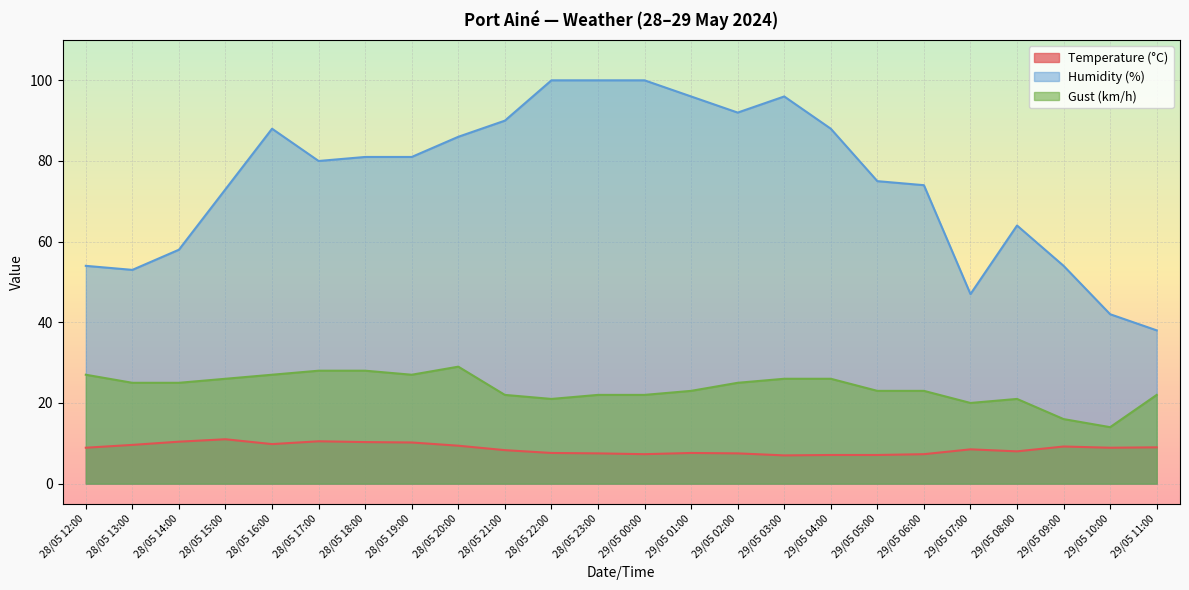

How many lines are shown in the chart?

3